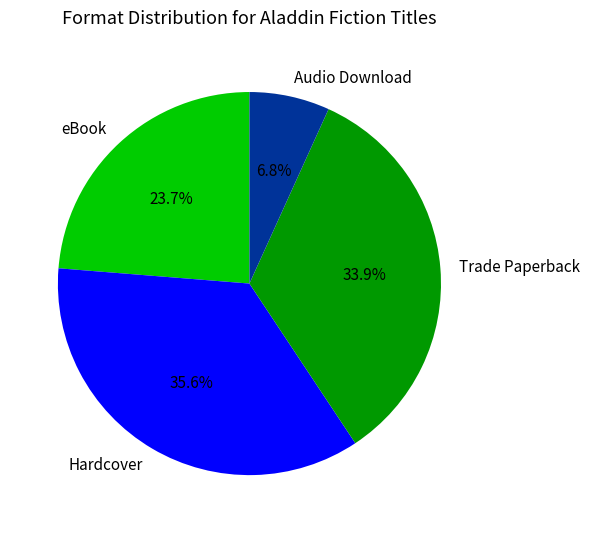

Is there a majority slice in this chart?

No